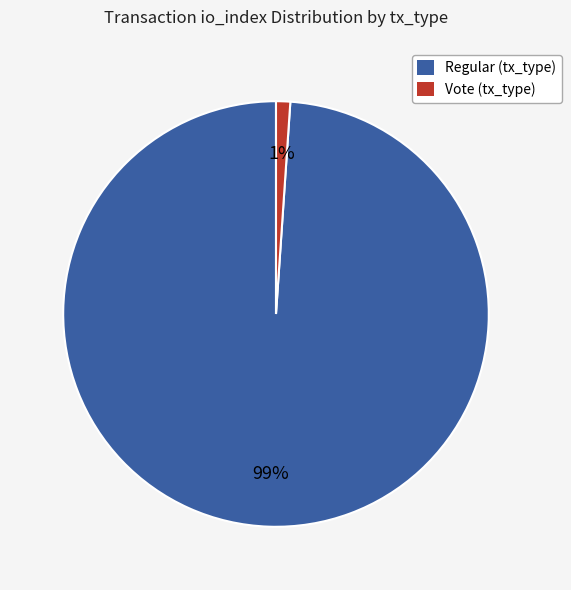

To the nearest percent, what is the difference between the largest and smallest slice percentages?

98%